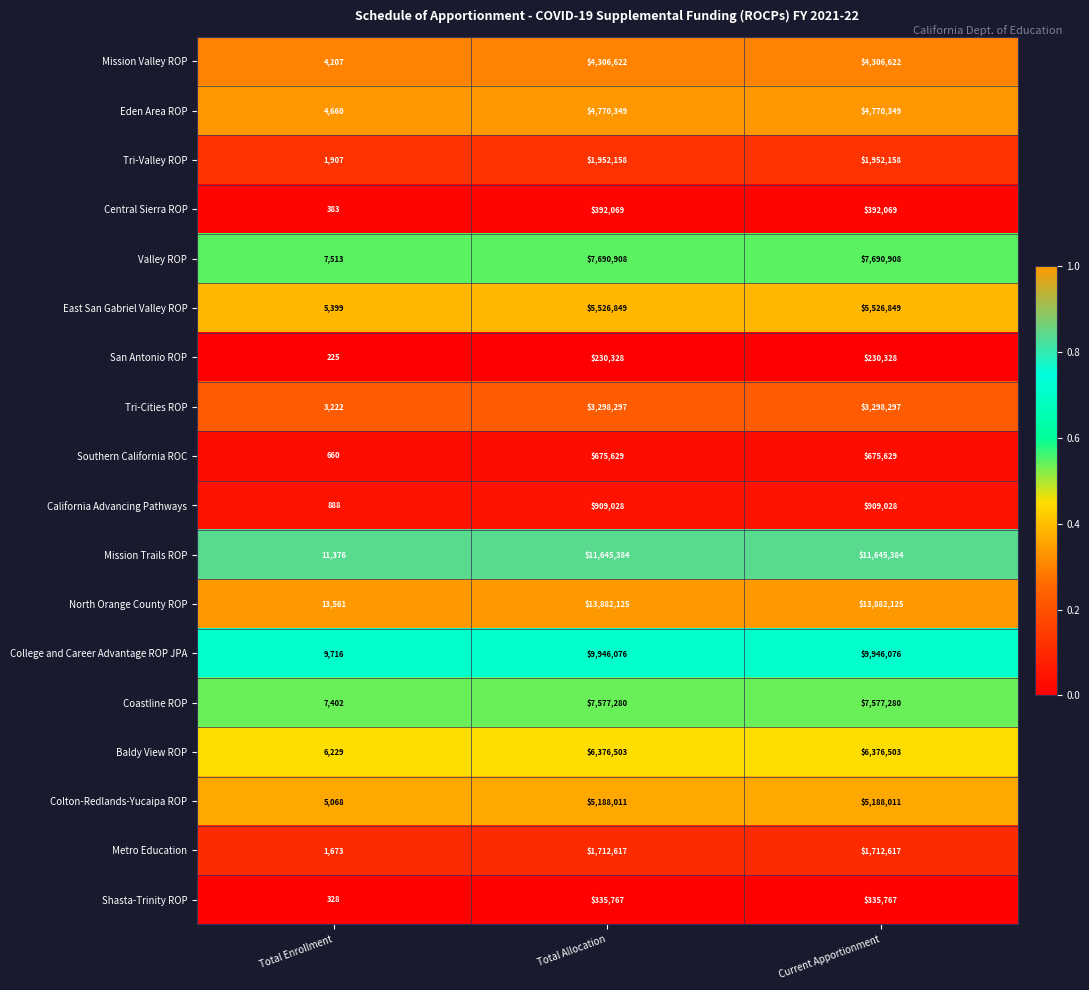

Which series changed the most between Total Enrollment and Total Allocation?

North Orange County ROP